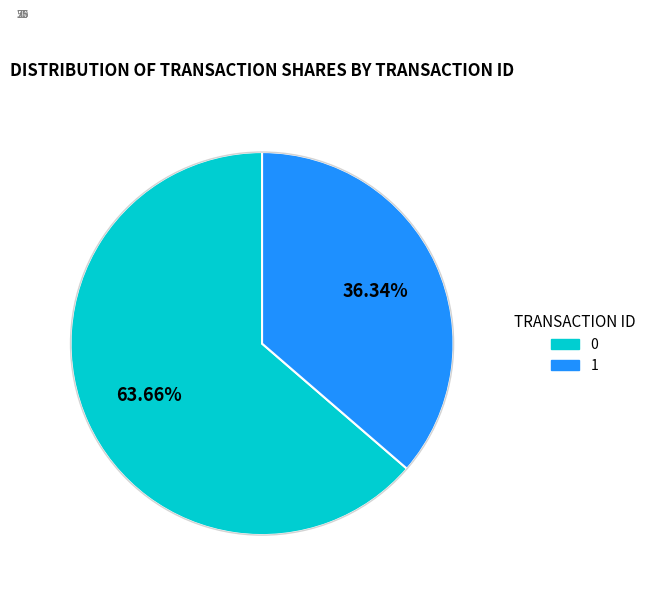

Count the number of slices in the pie.

2